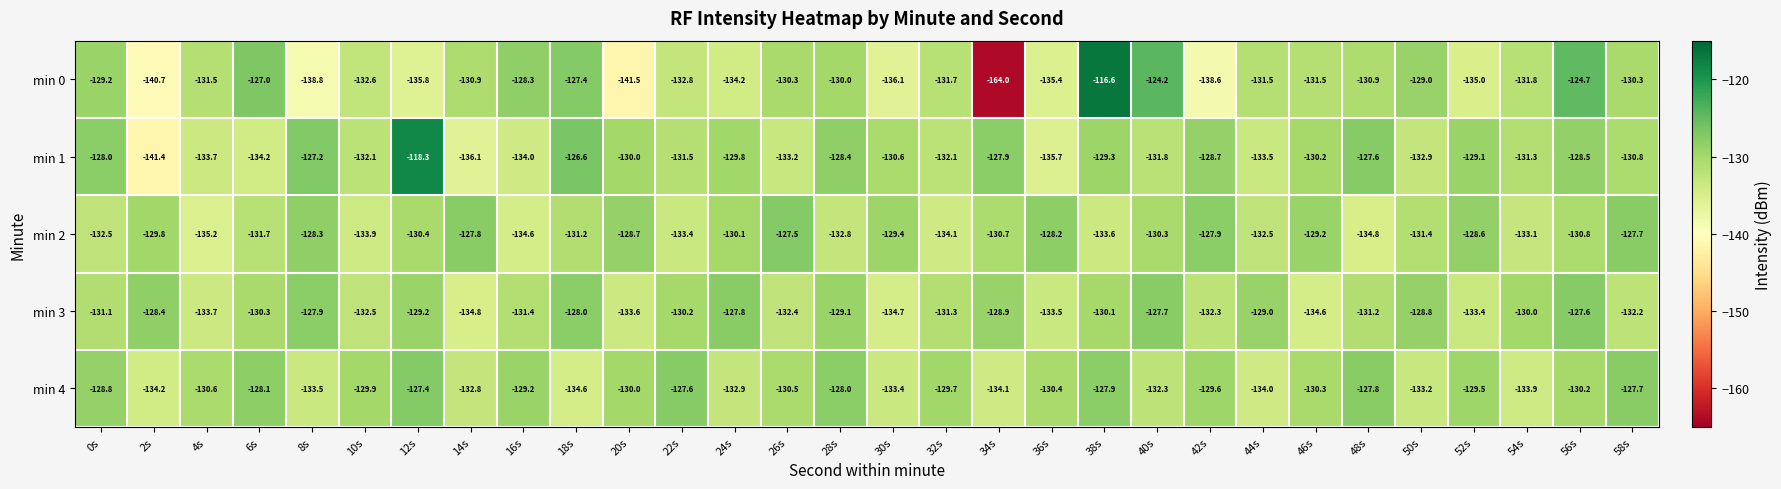

The min 1 series shows -219.4 at 20s. True or false?

False